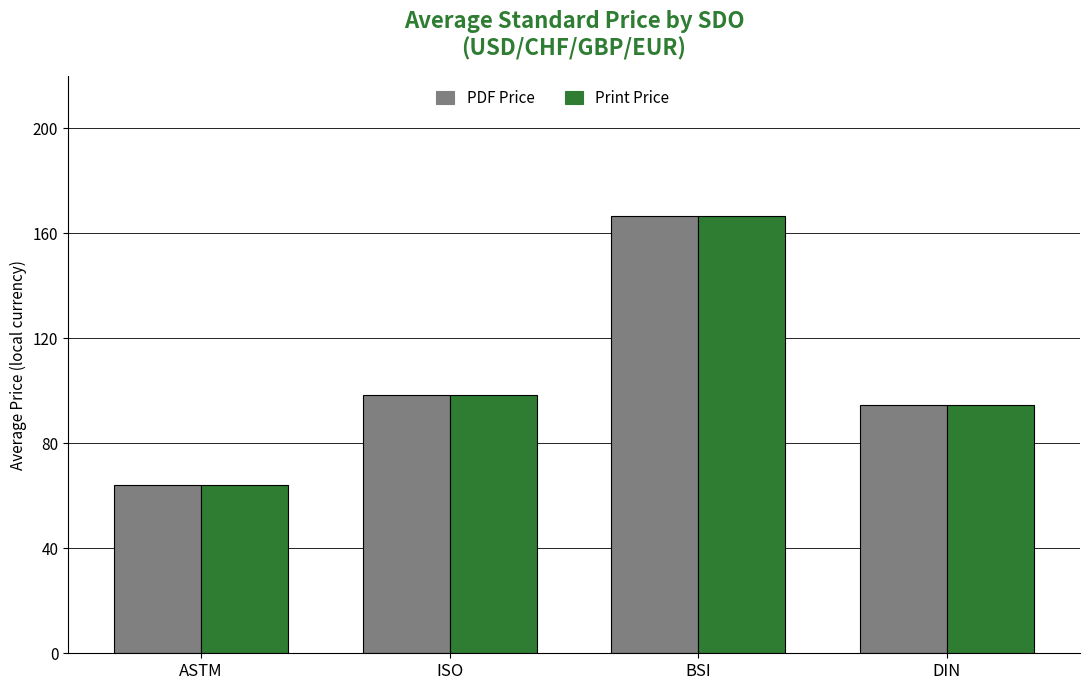

List the labels in order of PDF Price value, smallest first.

ASTM, DIN, ISO, BSI